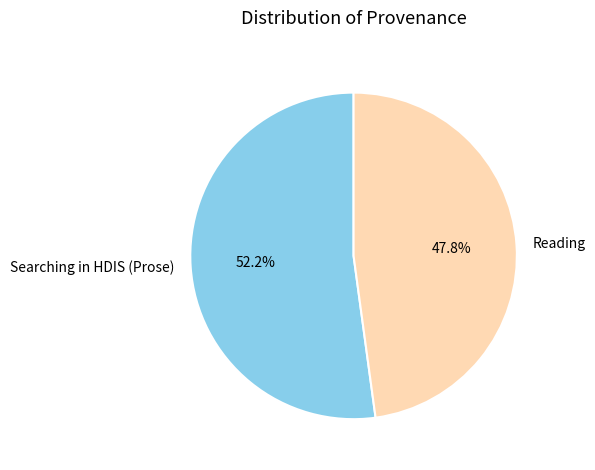

How many segments does this pie chart have?

2